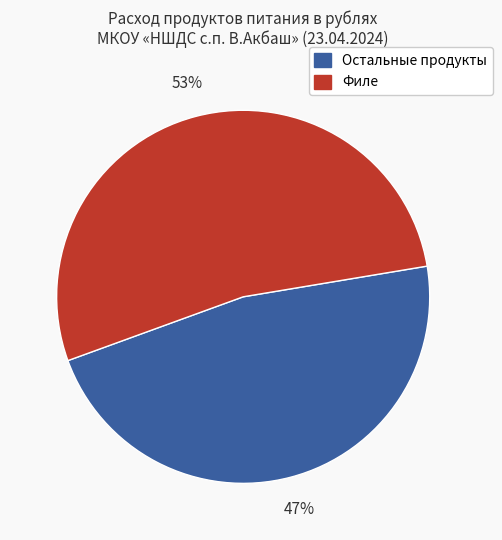

How many segments does this pie chart have?

2